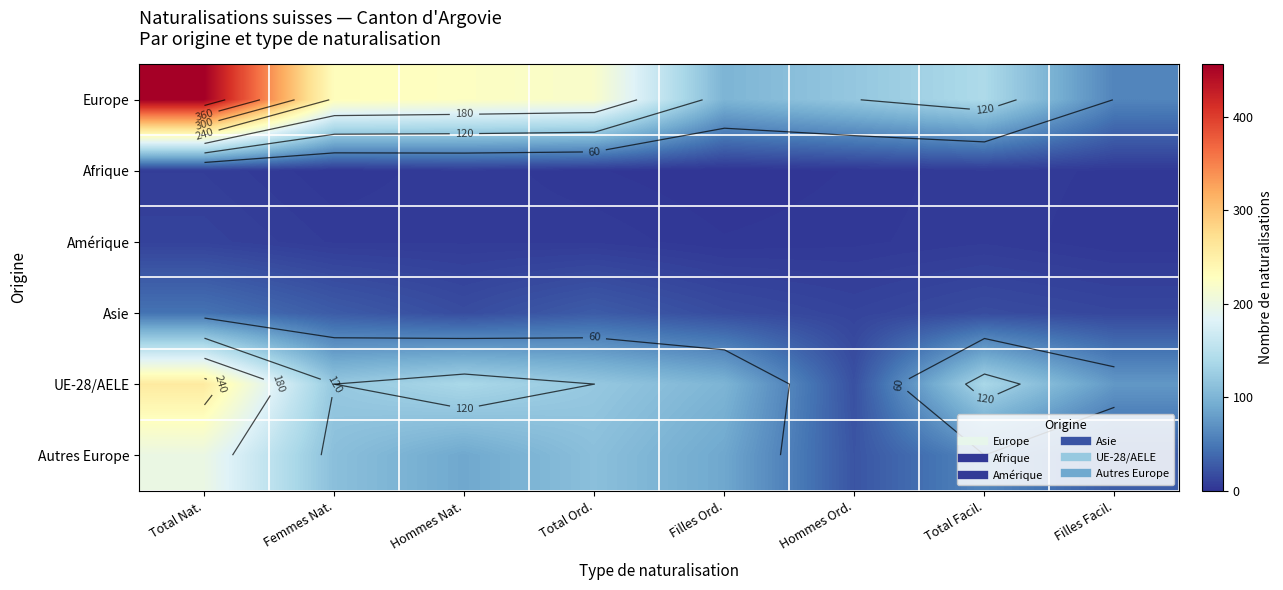

What is the sum of all UE-28/AELE values?

966